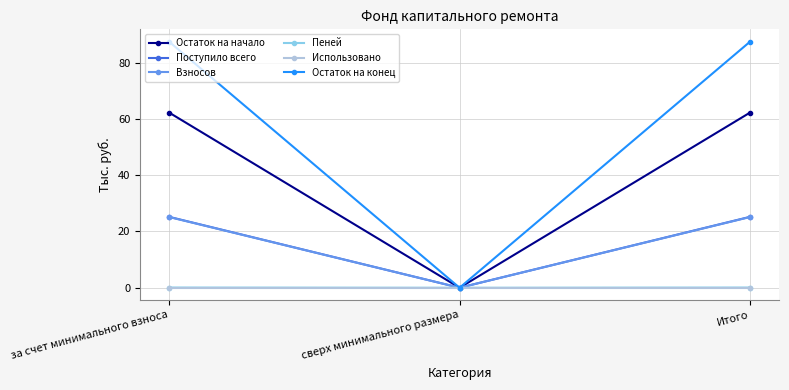

Which series has the largest total across all categories?

Остаток на конец